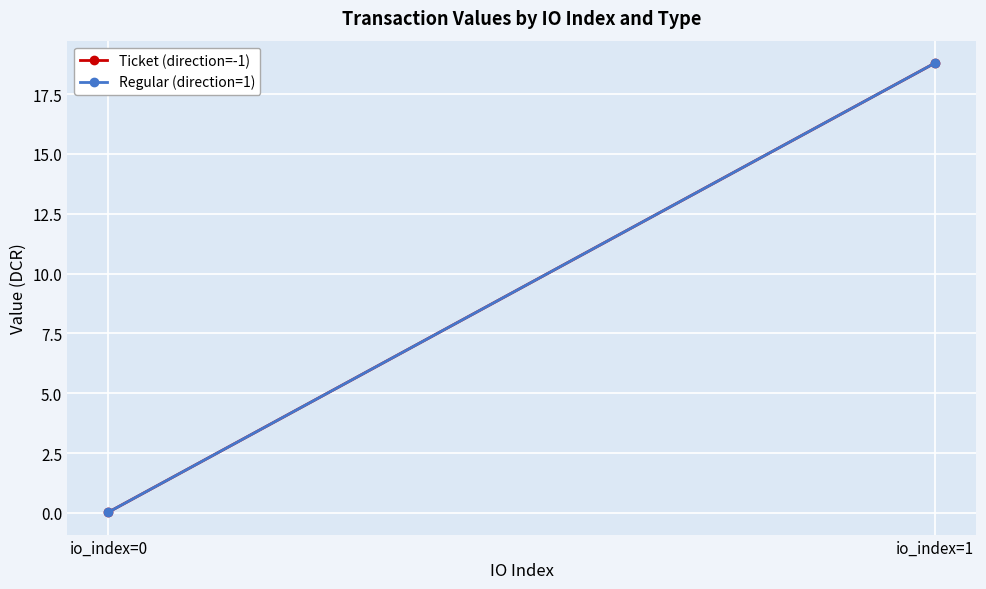

How many data points in Regular (direction=1) are above 18?

1